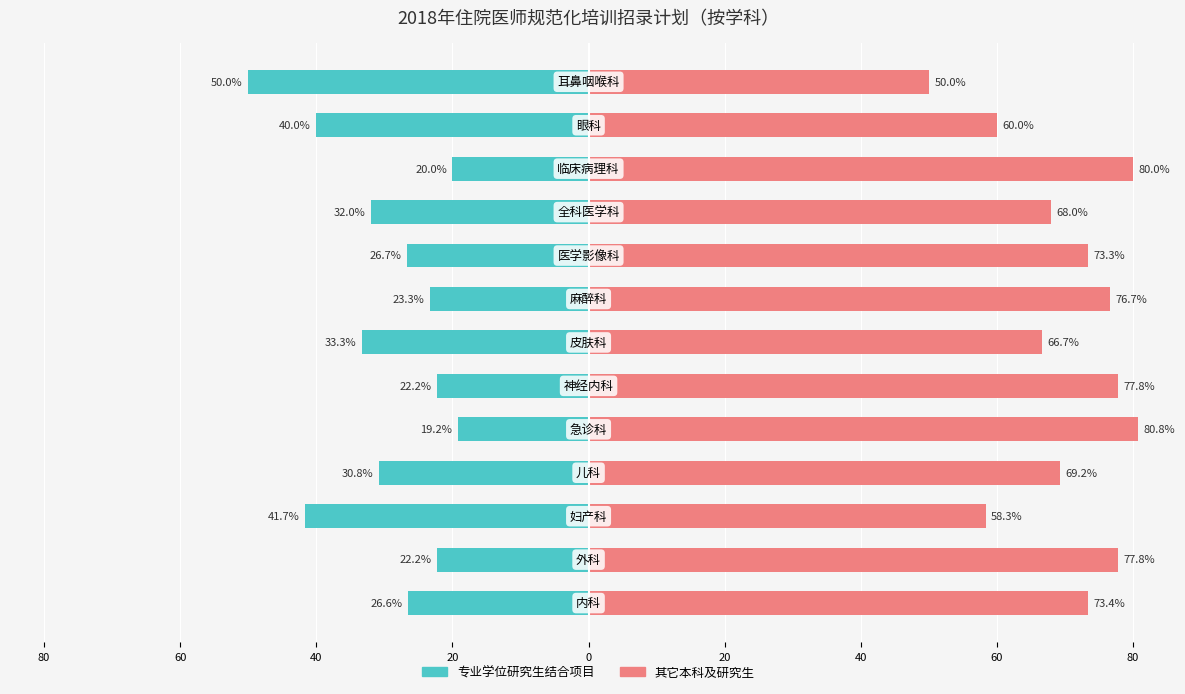

Is it true that 其它本科及研究生 equals 18.4 at 12?

False